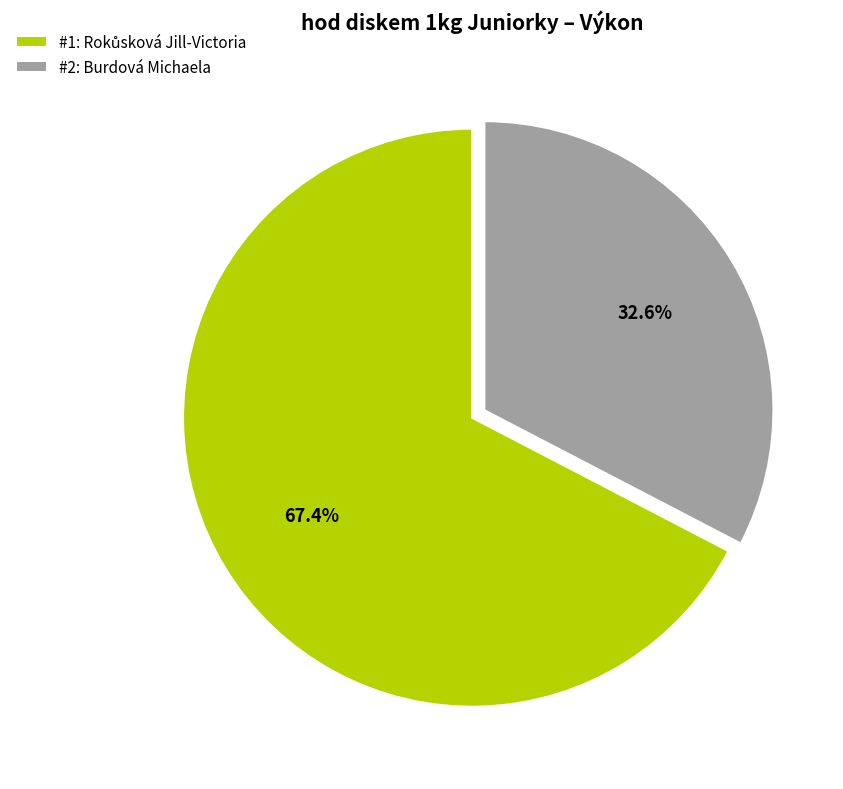

What portion of the pie excludes #2: Burdová Michaela?

67.4%